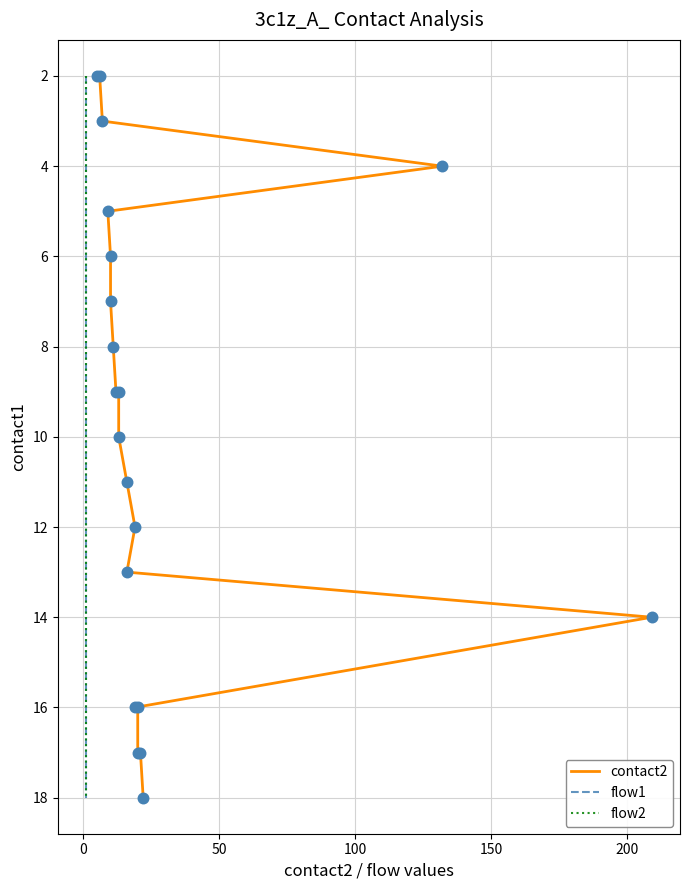

Is the value of contact2 at 19 greater than the value of flow1 at 200?

Yes